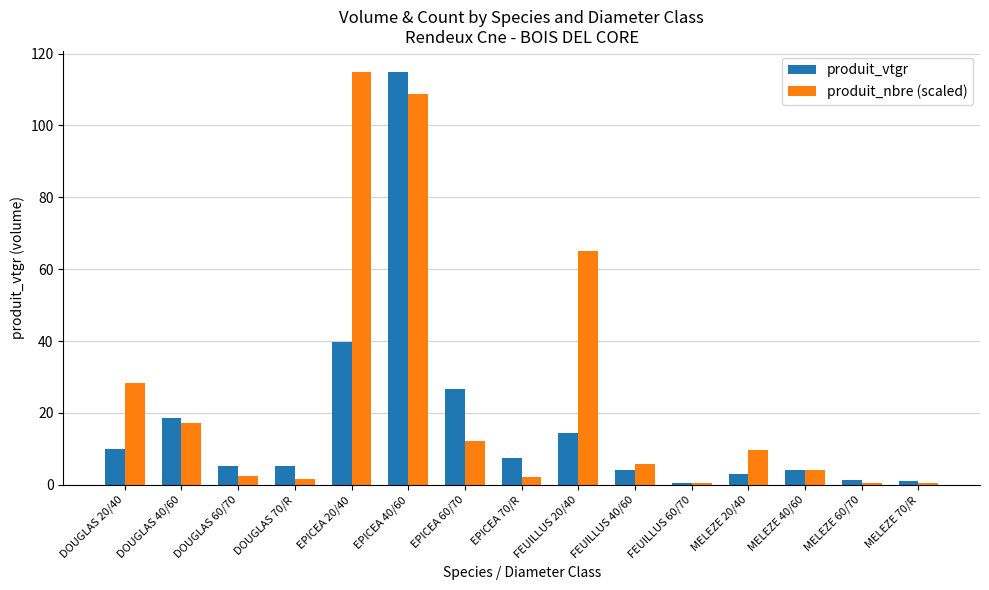

What is the sum of all produit_vtgr values?

256.5